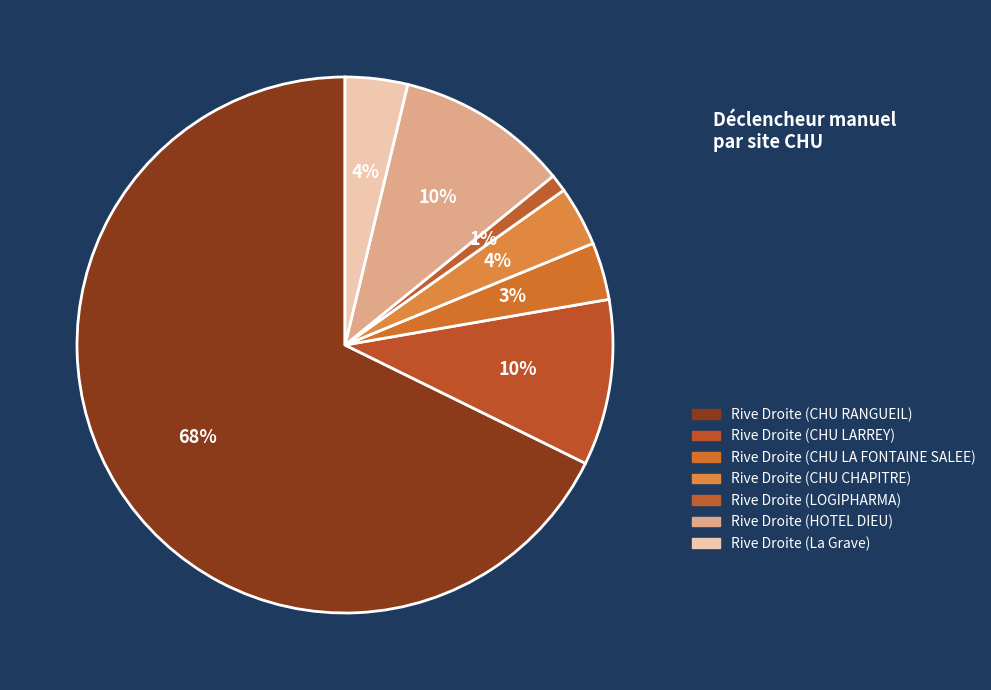

How many segments does this pie chart have?

7